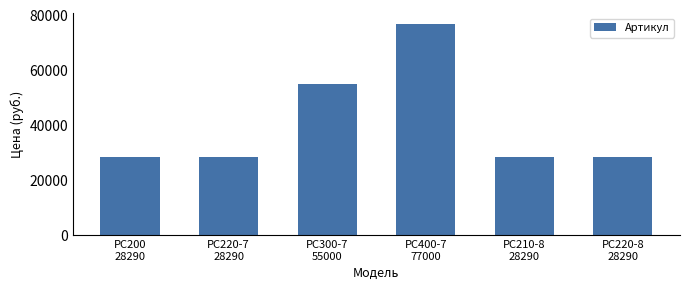

Does the chart contain any negative values?

No